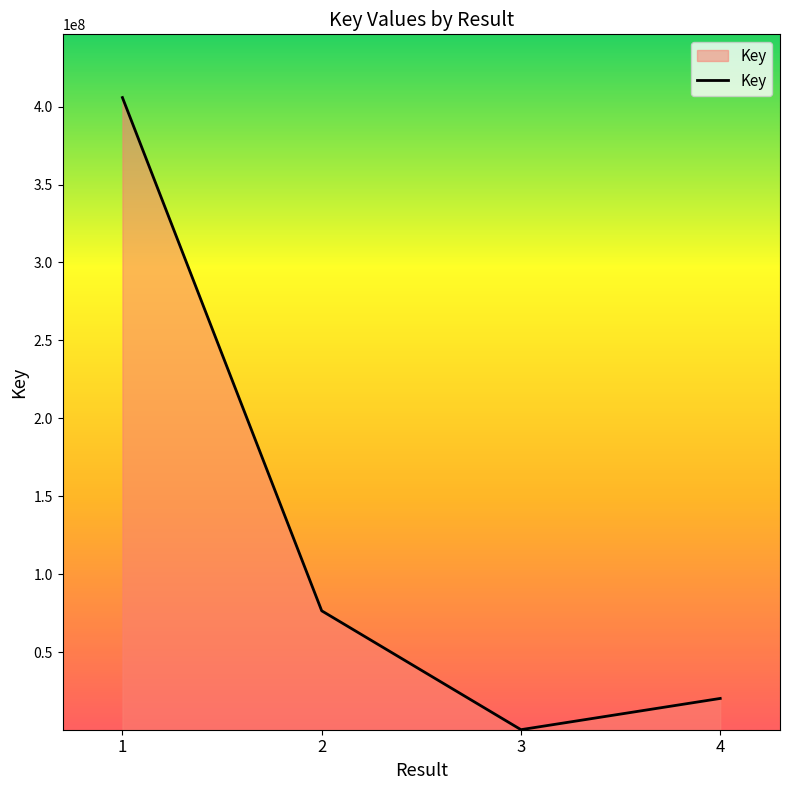

Which label corresponds to the largest value in the chart?

1